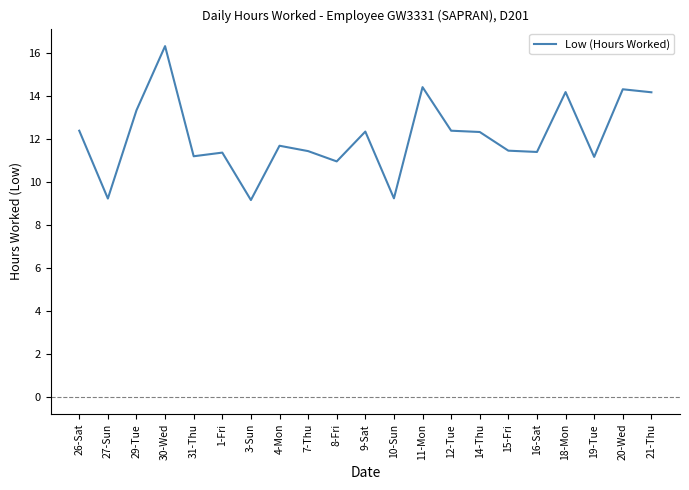

What position from the left is 29-Tue?

3